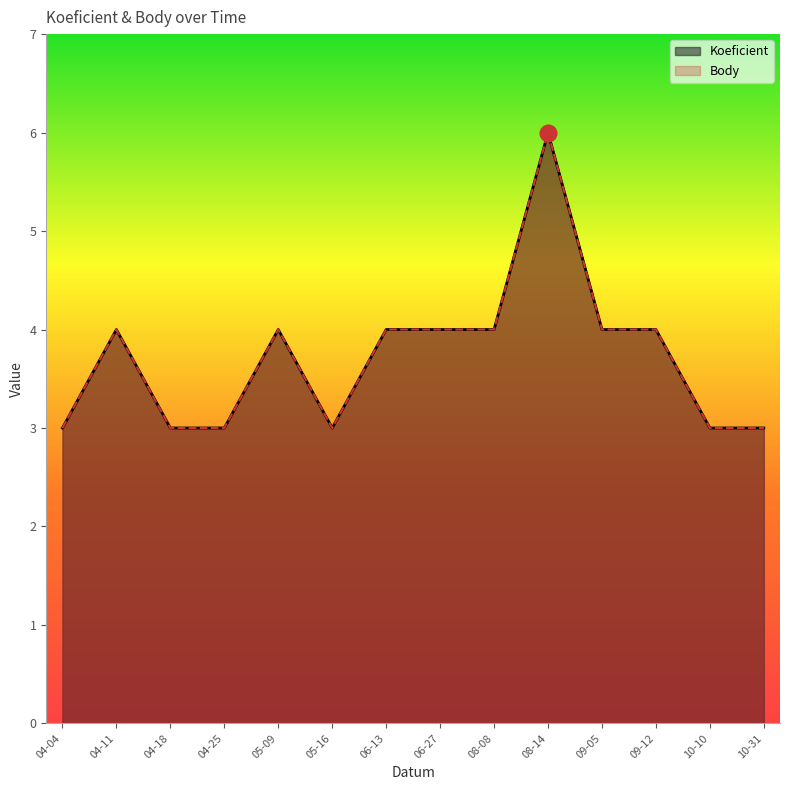

True or false: Koeficient and Body intersect in this chart.

False